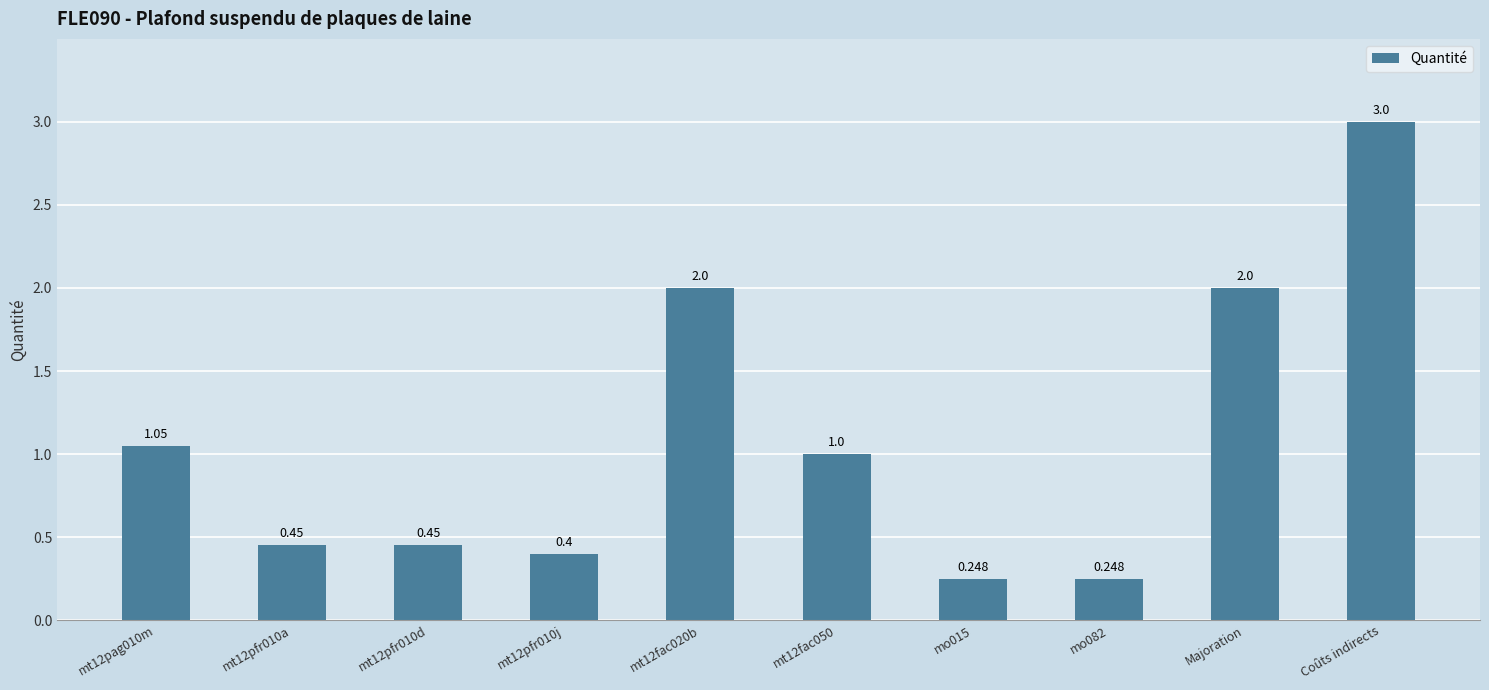

Does the chart contain stacked bars?

No